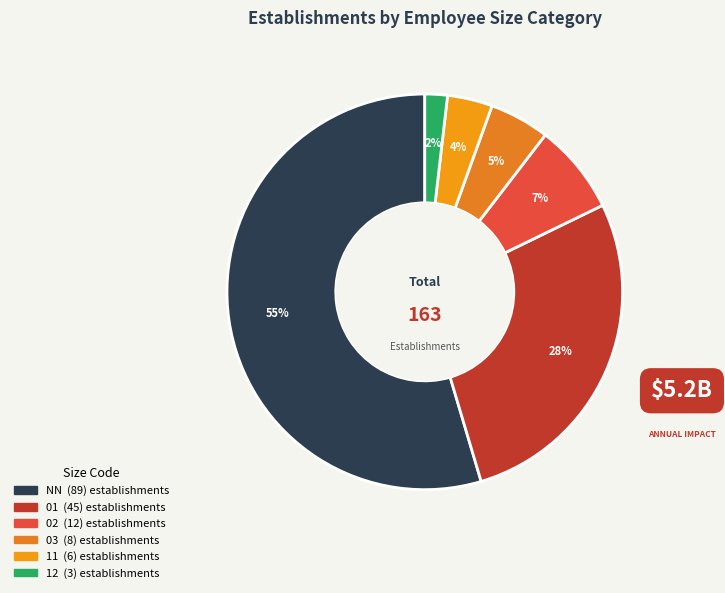

To the nearest percent, what is the difference between the 12 and 11 slice percentages?

2%